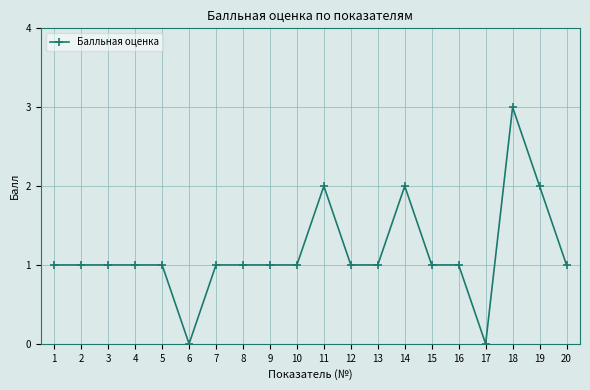

What is the average value?

1